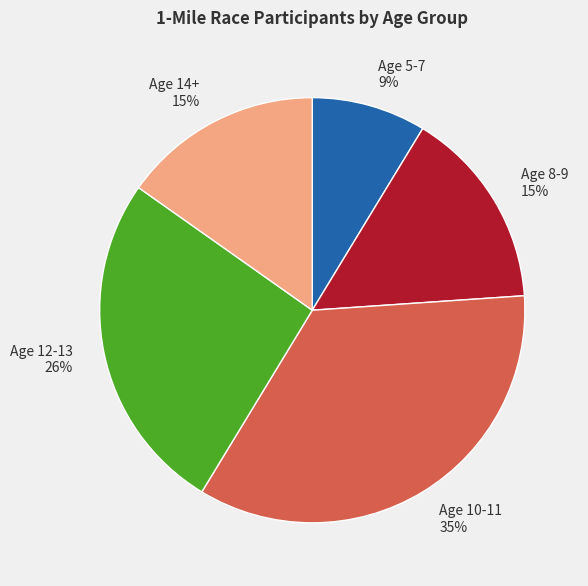

Which has a higher value, Age 5-7 or Age 12-13?

Age 12-13